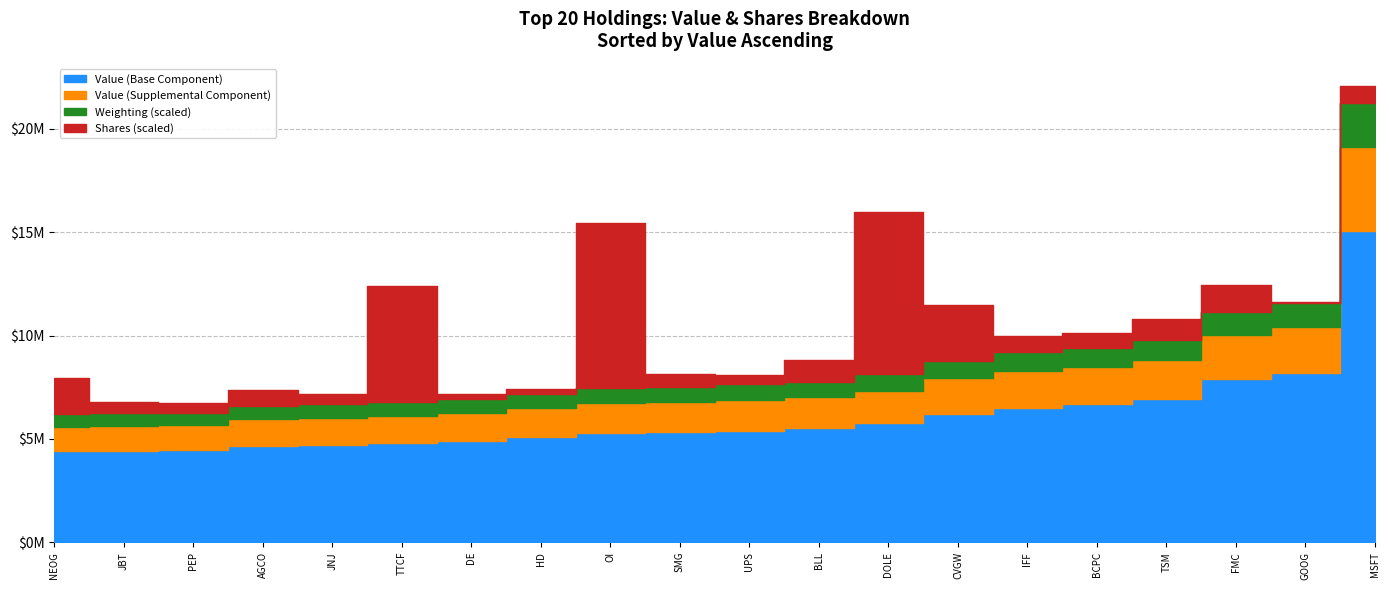

Which has a higher value, DE or MSFT?

MSFT